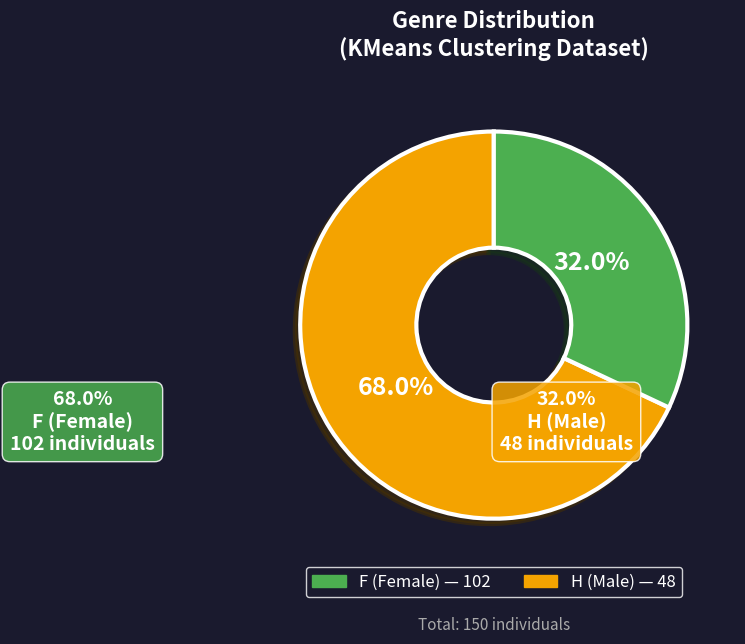

Which slice is the smallest?

H